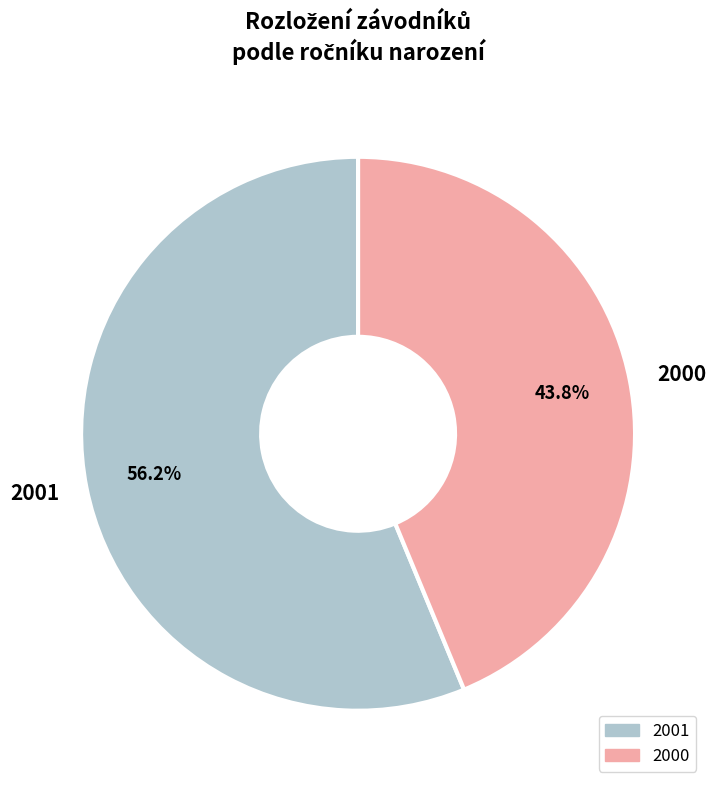

Is the sum of 2001 and 2000 greater than half?

Yes